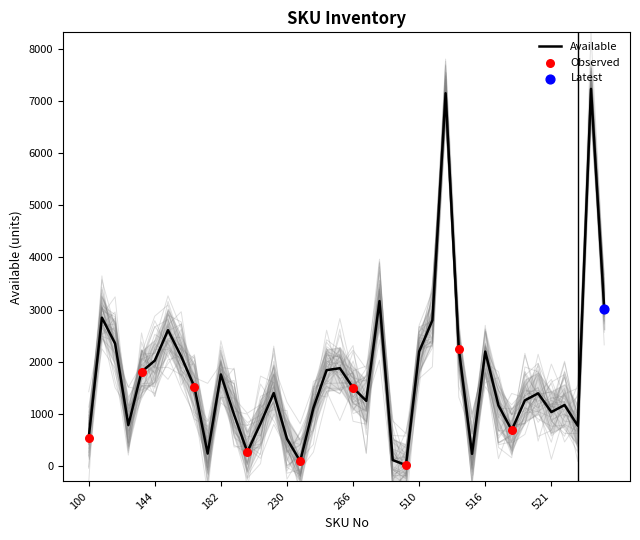

What is the change in value from 290 to 520?

-1771